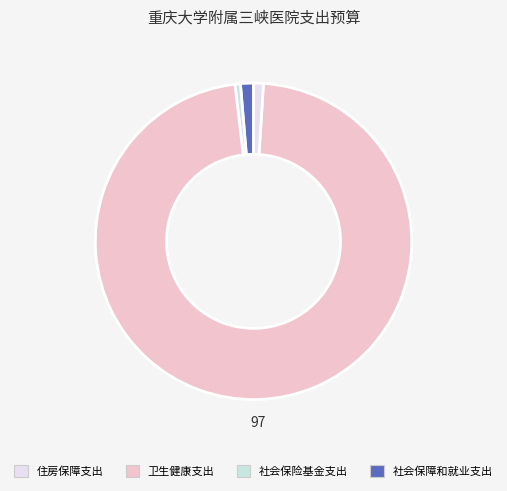

Count the number of slices in the pie.

4